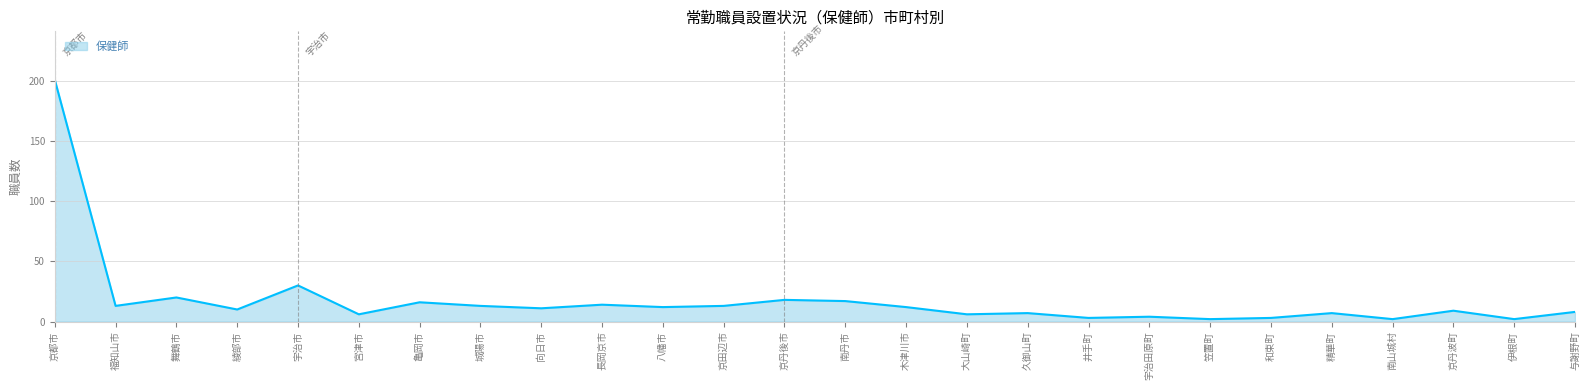

What is the difference between the second highest and minimum values?

28